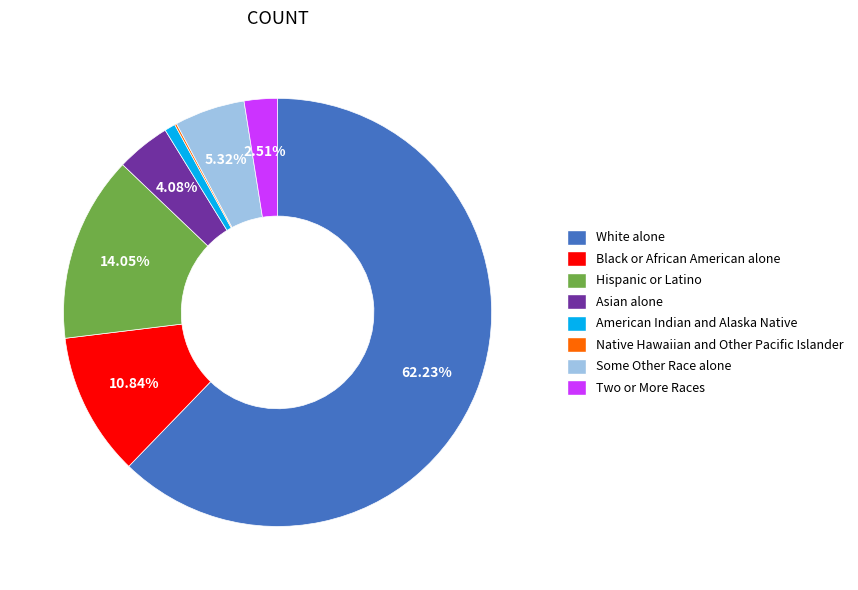

What is the ratio of the value at Hispanic or Latino to the value at Black or African American alone?

1.3